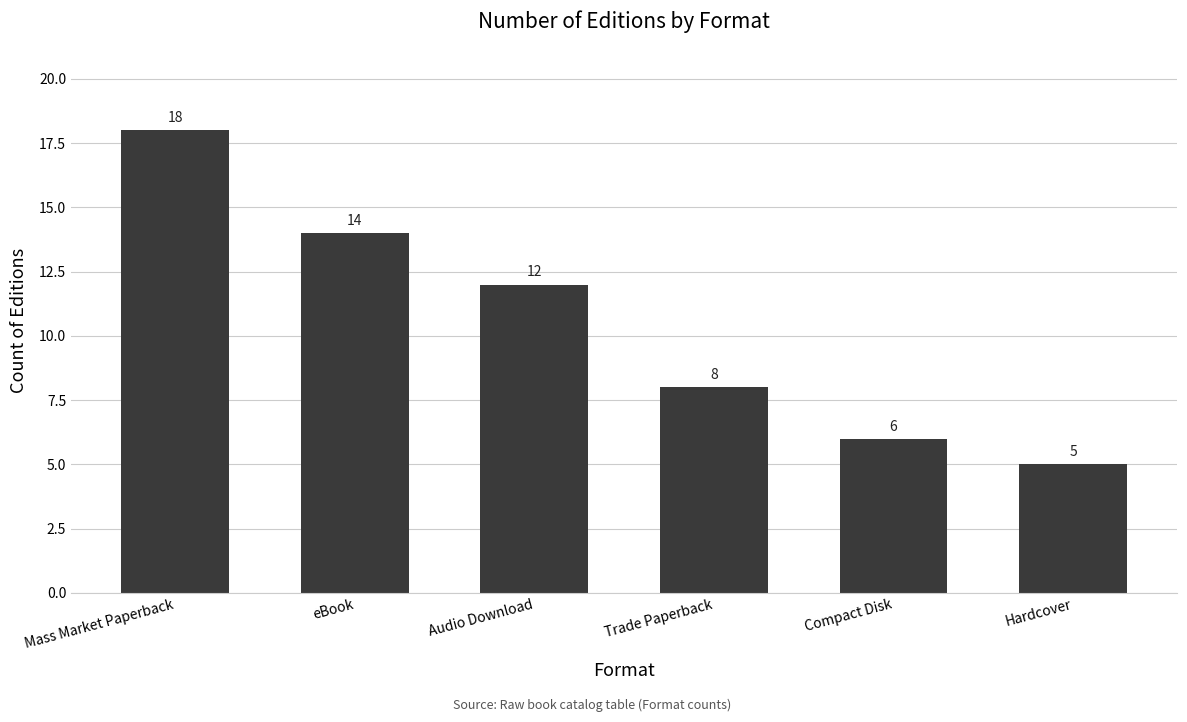

Between Mass Market Paperback and Audio Download, which is larger?

Mass Market Paperback